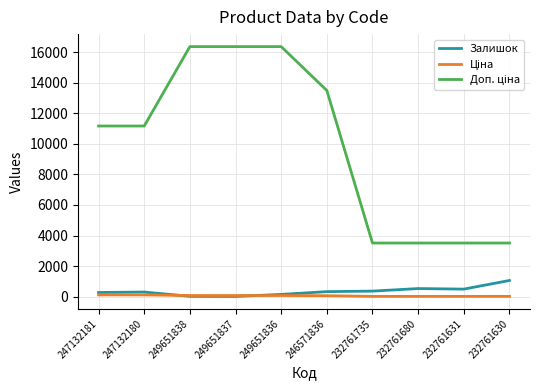

Is this an area chart (filled region under the line)?

No